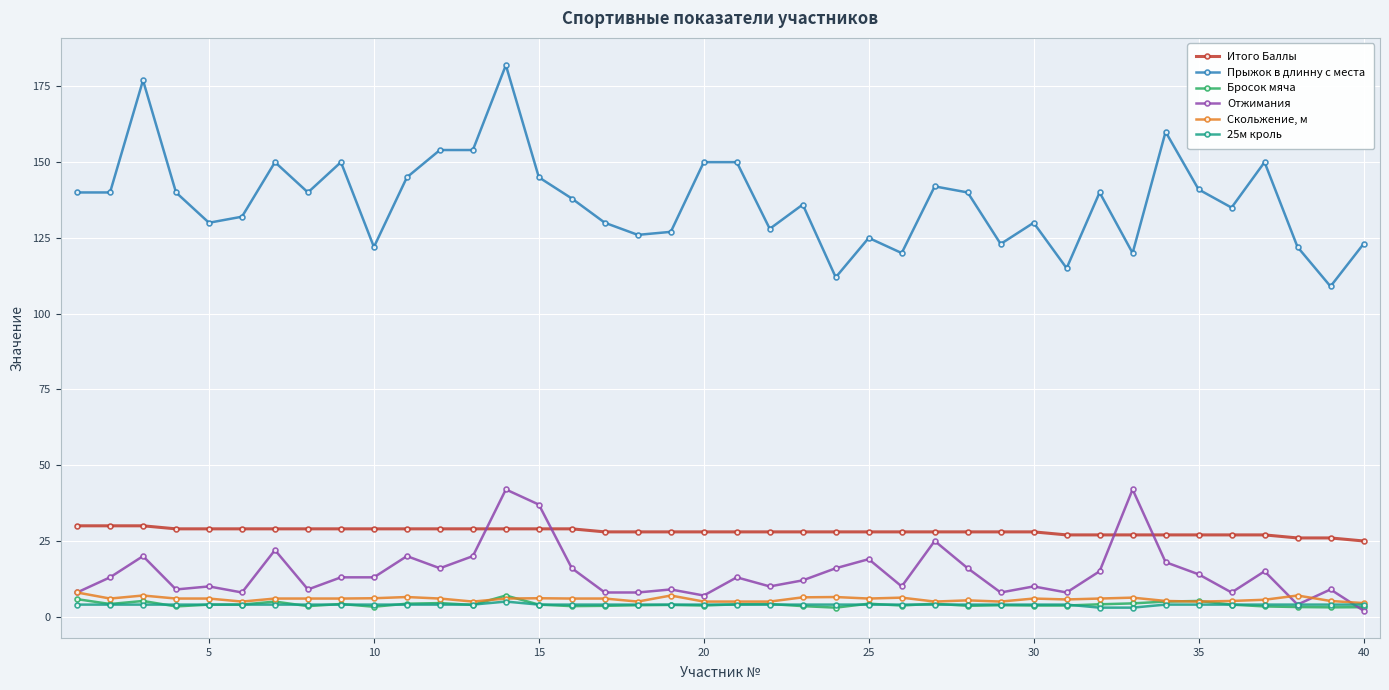

What is the average value of the Итого Баллы series?

28.1